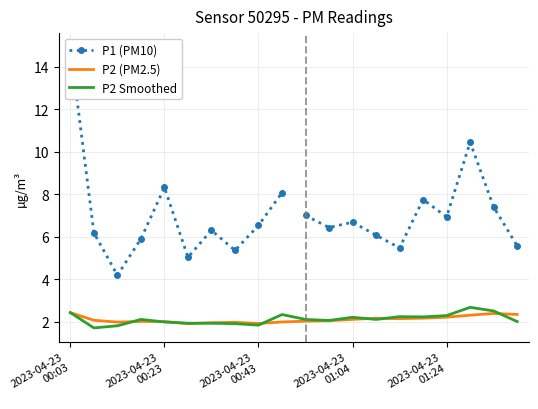

Approximately how many times larger is the value at 2023-04-23T00:08 compared to 2023-04-23T00:59?

0.8